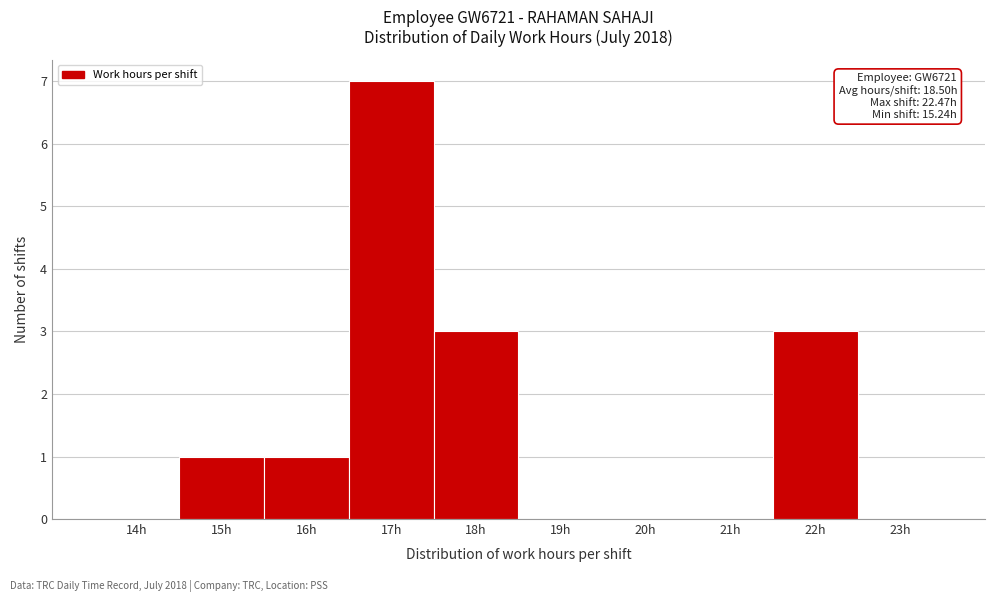

Reading right to left, extract all data points from this chart.

23h=0	22h=3	21h=0	20h=0	19h=0	18h=3	17h=7	16h=1	15h=1	14h=0